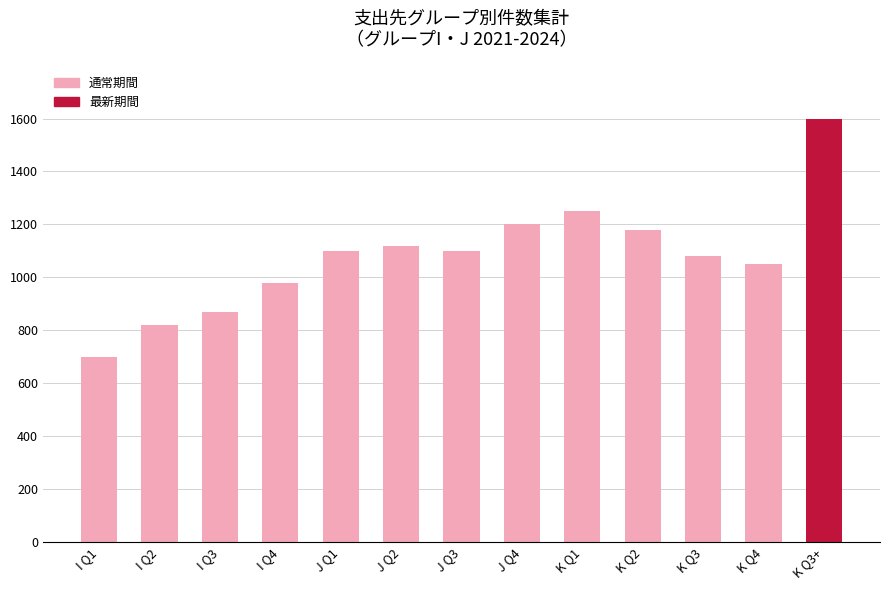

What is the label of the 3rd bar from the right?

K Q3